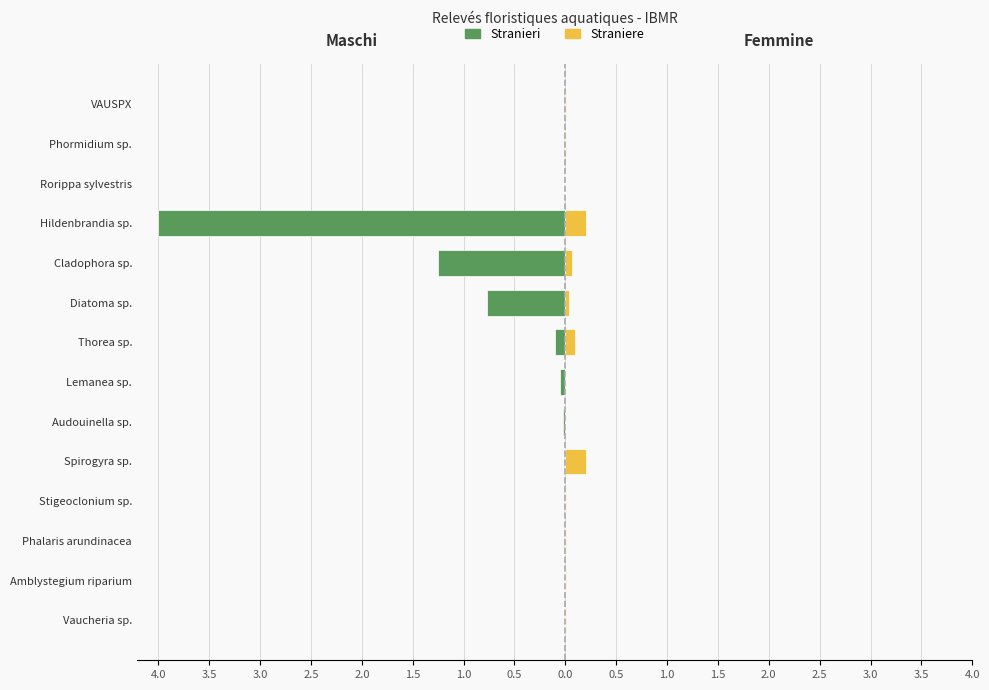

At Audouinella sp., list the series in order from smallest to largest.

Stranieri, Straniere